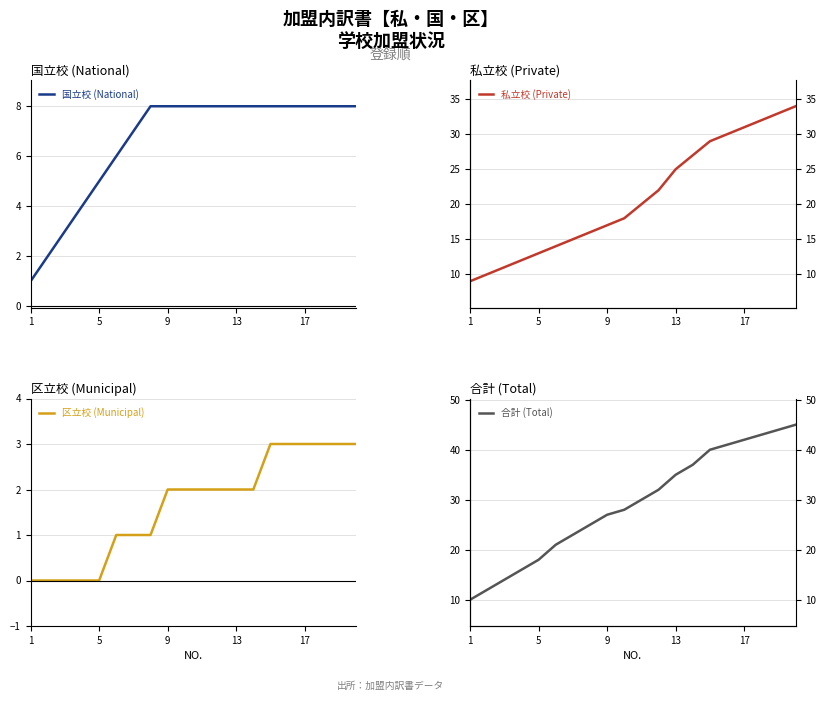

The 国立校 (National) series shows 13 at 17. True or false?

False